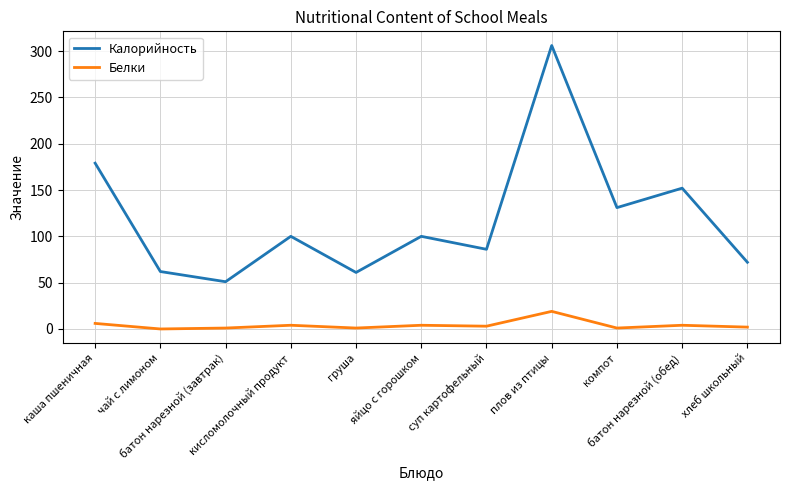

List the series in order of their overall mean, lowest first.

Белки, Калорийность